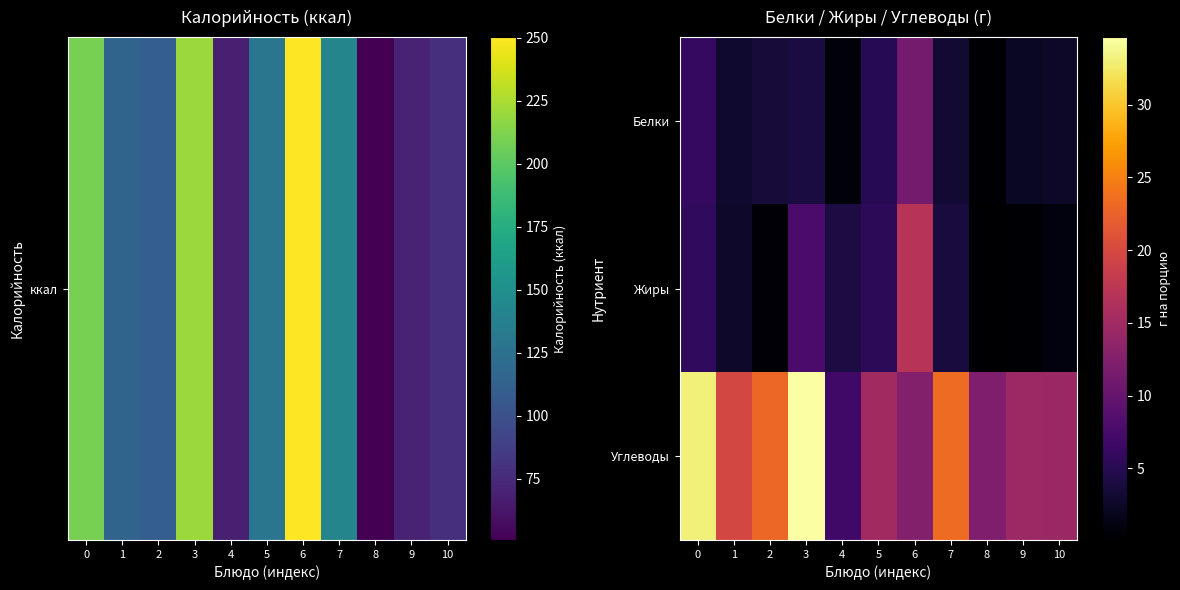

What is the sum of the Углеводы values at 0 and 2?

56.2